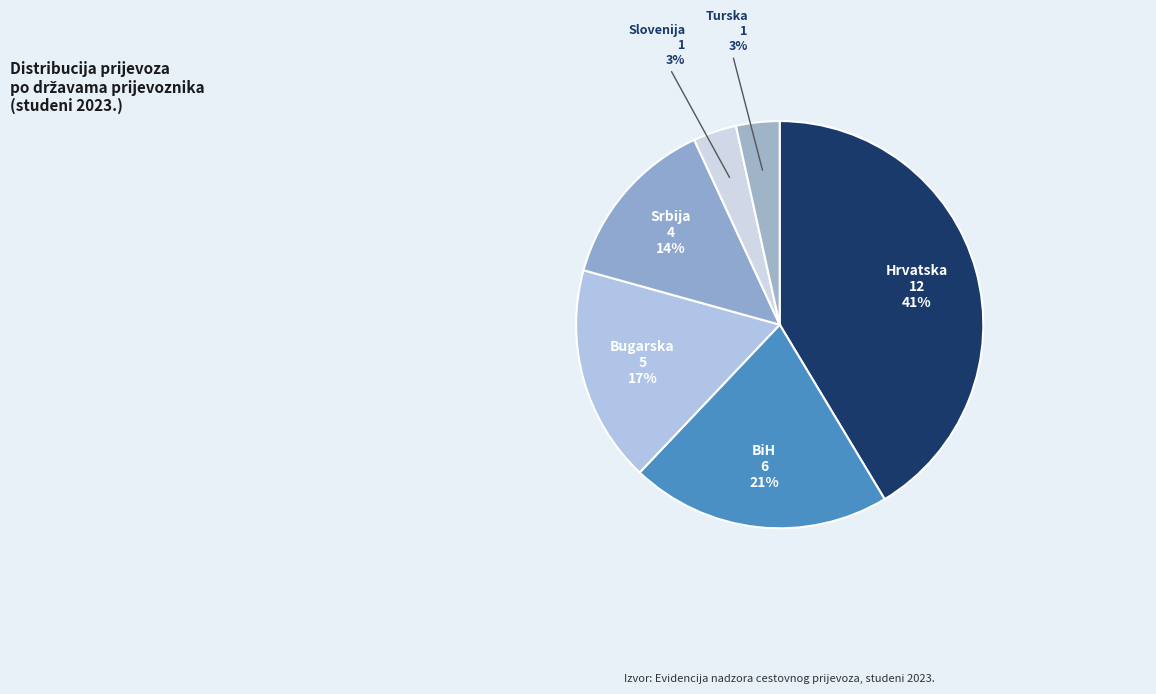

The Bugarska slice represents 9% of the pie. True or false?

False